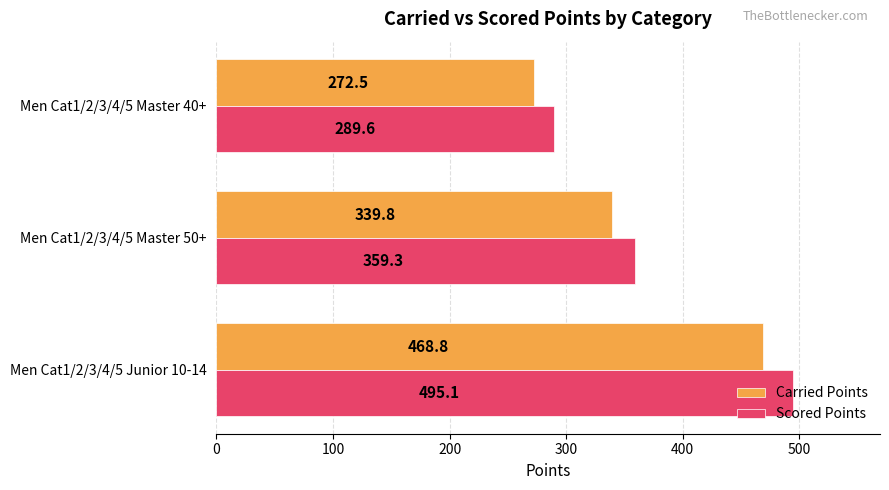

At which category is the sum across all series the highest?

Men Cat1/2/3/4/5 Junior 10-14